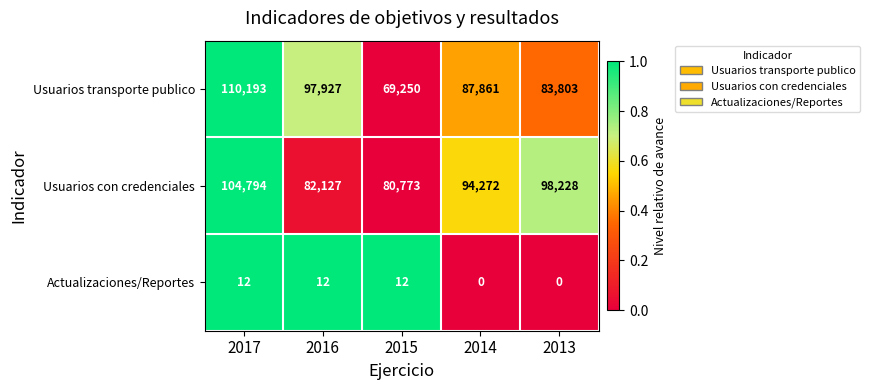

The value of Usuarios con credenciales at 2013 is 98228. True or false?

True